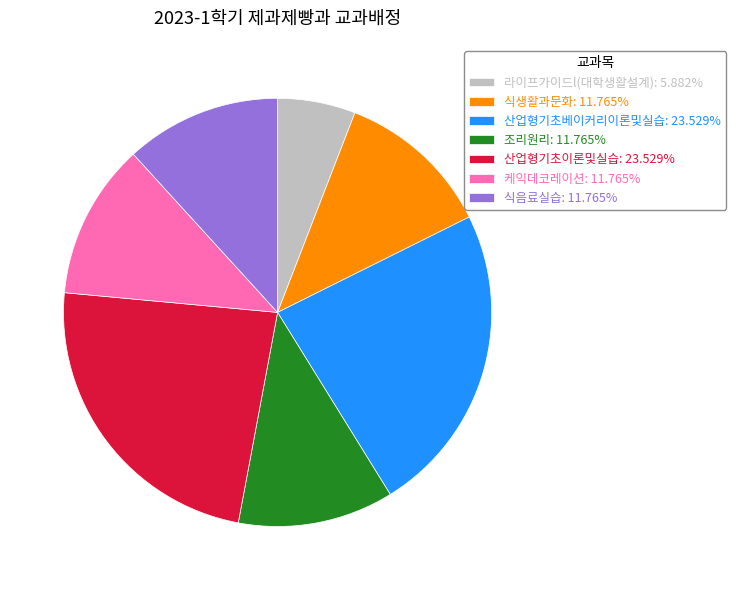

Between 라이프가이드l(대학생활설계) and 식생활과문화, which is larger?

식생활과문화